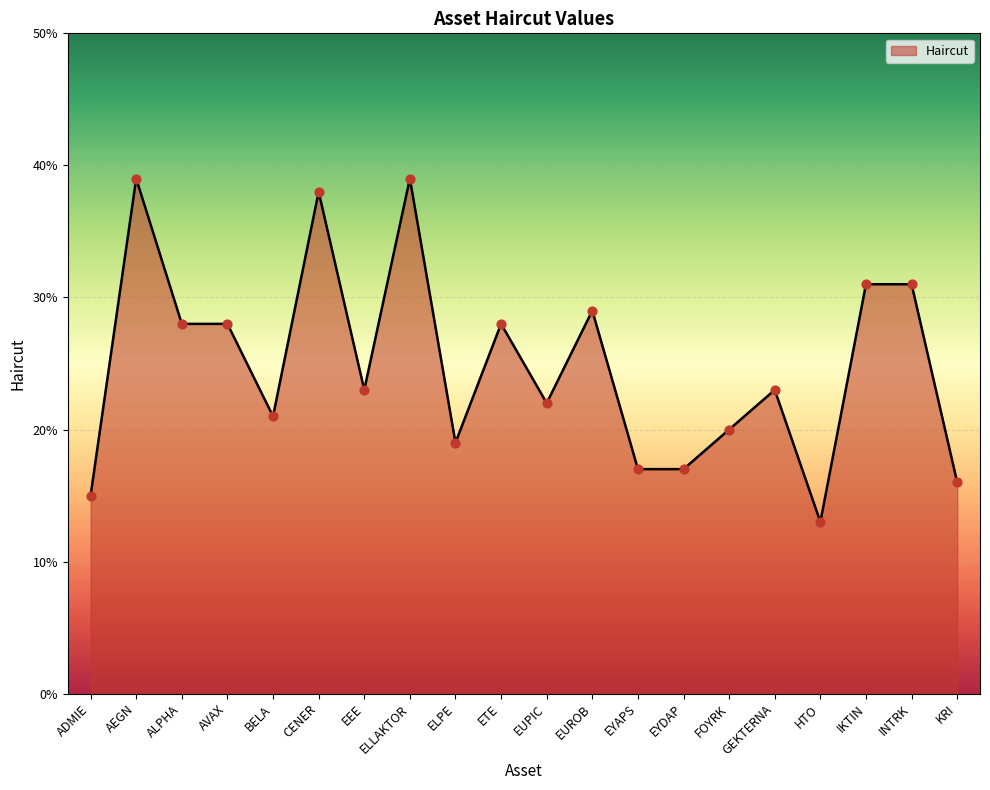

Between BELA and KRI, which is larger?

BELA